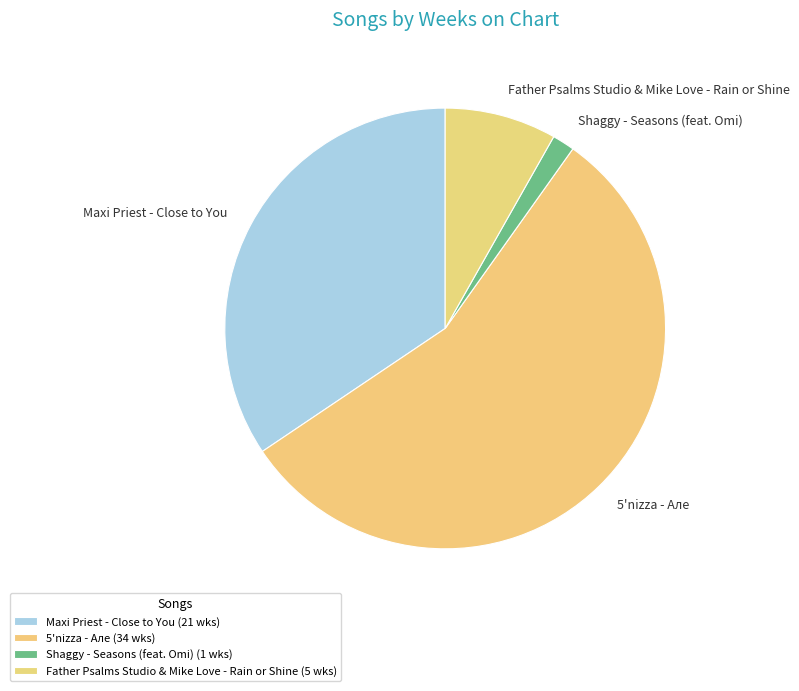

How many slices are in this pie chart?

4